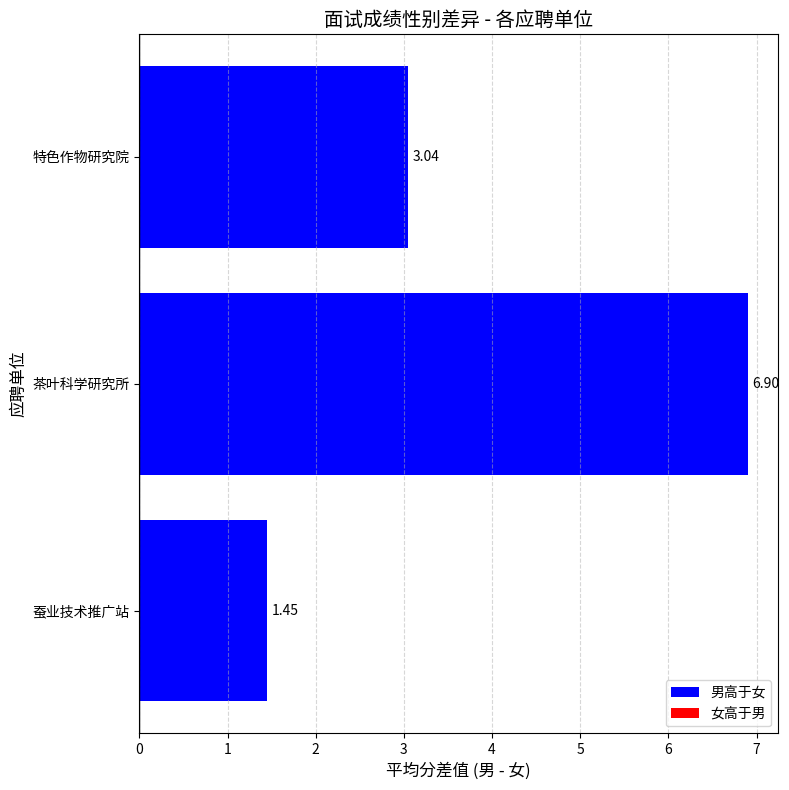

At which label is the value closest to 4?

特色作物研究院